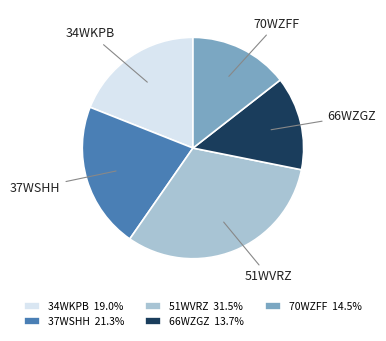

Rank the categories by value from highest to lowest.

51WVRZ, 37WSHH, 34WKPB, 70WZFF, 66WZGZ